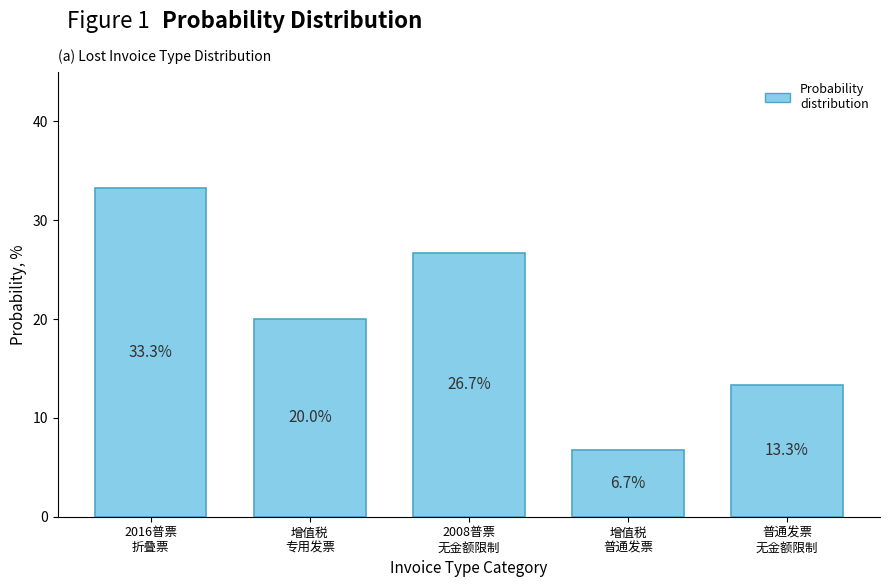

Reading left to right, transcribe all the data shown in this chart.

33.3	20.0	26.7	6.7	13.3